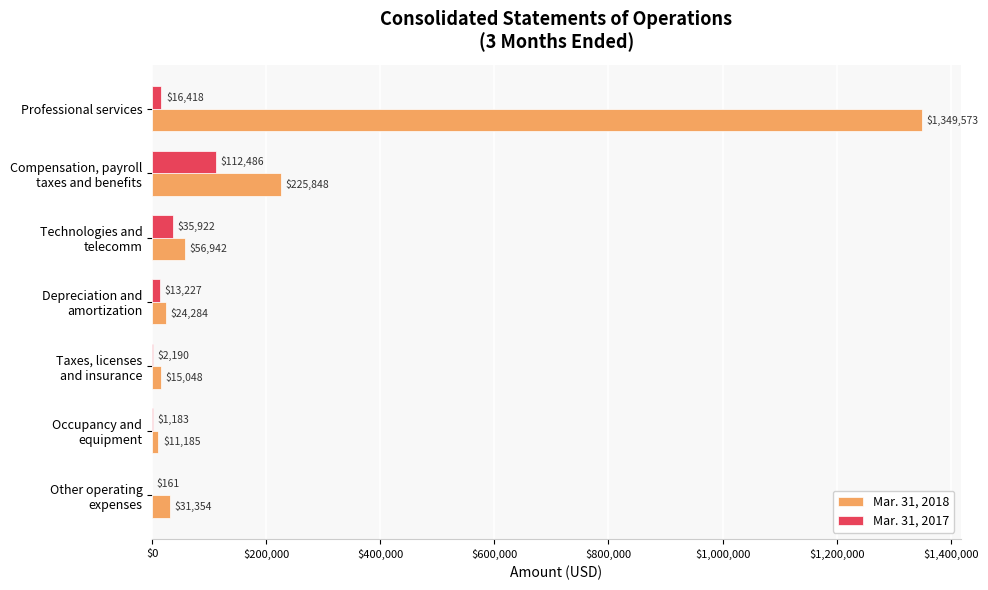

What is the highest value of the Mar. 31, 2017 series?

112486